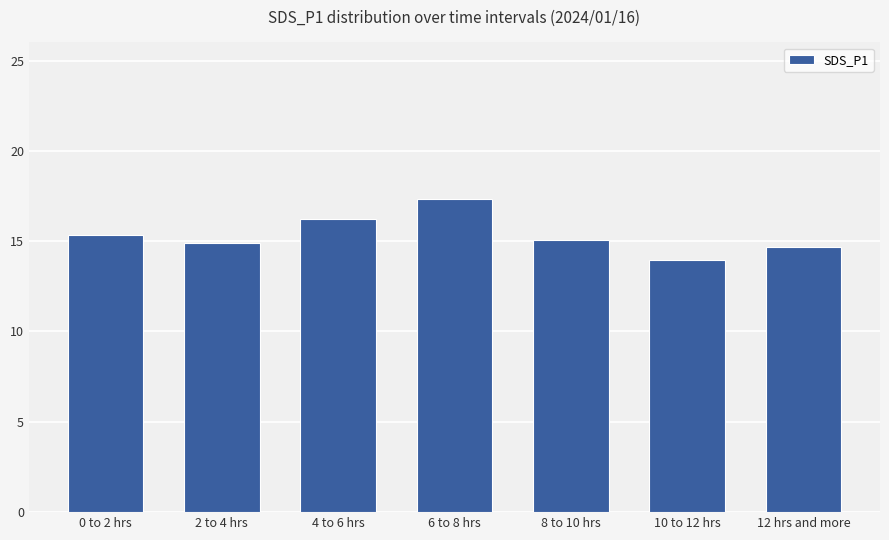

The chart shows a value of 20.5 at 0 to 2 hrs. True or false?

False